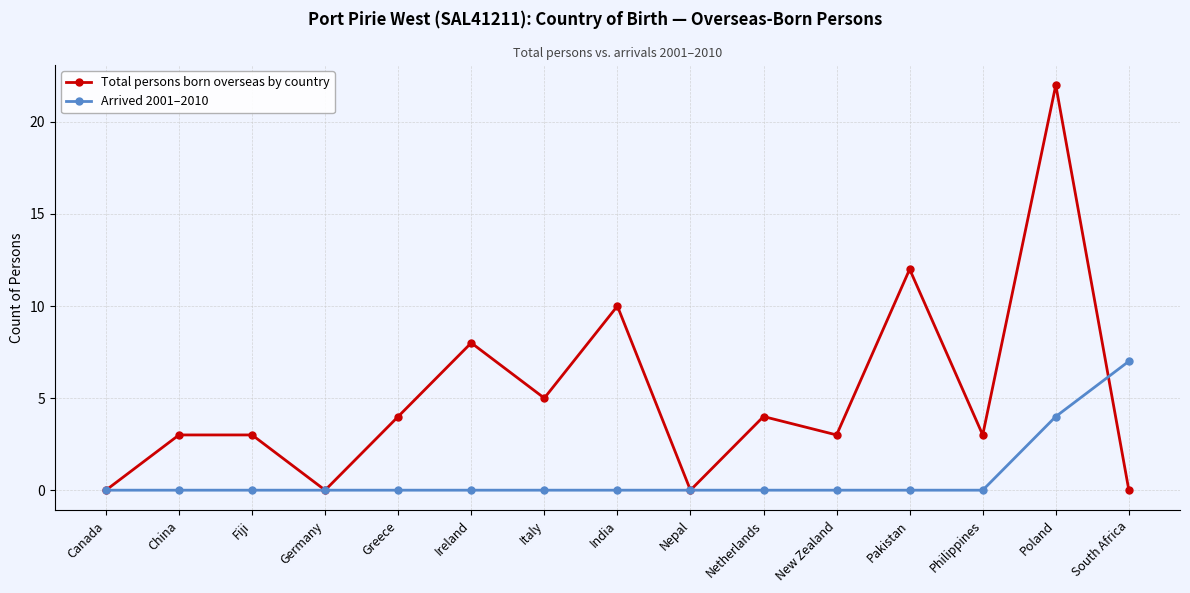

How many lines are shown in the chart?

2